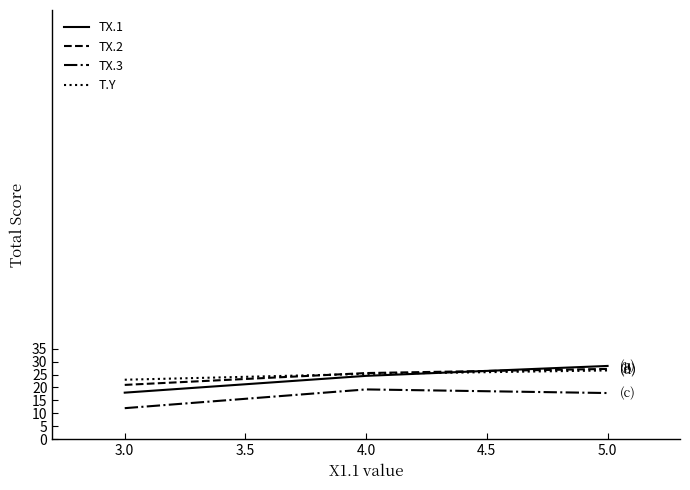

Read the T.Y value at 3.0.

23.0